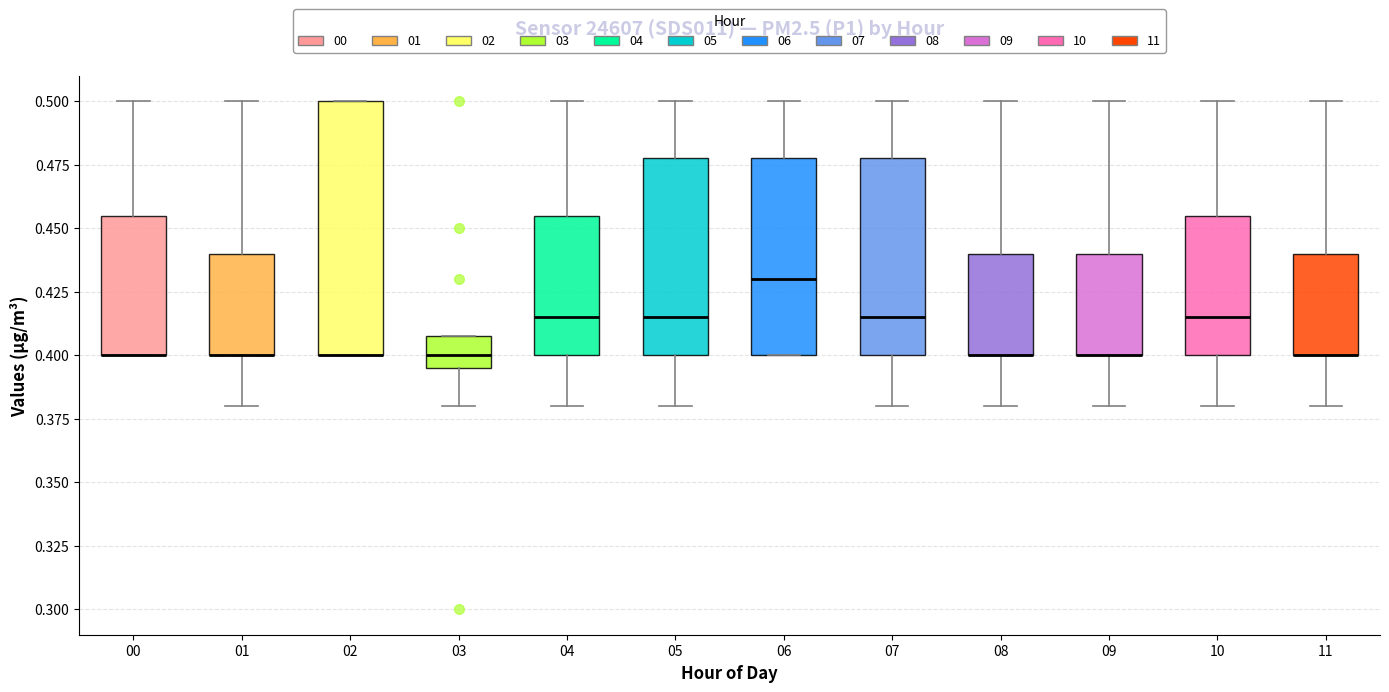

Reading left to right, read every box against the y-axis: the position of its median line, the range the box covers, and the ends of its whiskers. The values are not printed on the chart, so give them approximately, as read against the axis.

00: median 0.400 (drawn on the box's lower edge), box 0.400 to 0.455, whiskers 0.400 to 0.500
01: median 0.400 (drawn on the box's lower edge), box 0.400 to 0.440, whiskers 0.380 to 0.500
02: median 0.400 (drawn on the box's lower edge), box 0.400 to 0.500, whiskers 0.400 to 0.500
03: median 0.400, box 0.395 to 0.410, whiskers 0.380 to 0.410
04: median 0.415, box 0.400 to 0.455, whiskers 0.380 to 0.500
05: median 0.415, box 0.400 to 0.480, whiskers 0.380 to 0.500
06: median 0.430, box 0.400 to 0.480, whiskers 0.400 to 0.500
07: median 0.415, box 0.400 to 0.480, whiskers 0.380 to 0.500
08: median 0.400 (drawn on the box's lower edge), box 0.400 to 0.440, whiskers 0.380 to 0.500
09: median 0.400 (drawn on the box's lower edge), box 0.400 to 0.440, whiskers 0.380 to 0.500
10: median 0.415, box 0.400 to 0.455, whiskers 0.380 to 0.500
11: median 0.400 (drawn on the box's lower edge), box 0.400 to 0.440, whiskers 0.380 to 0.500